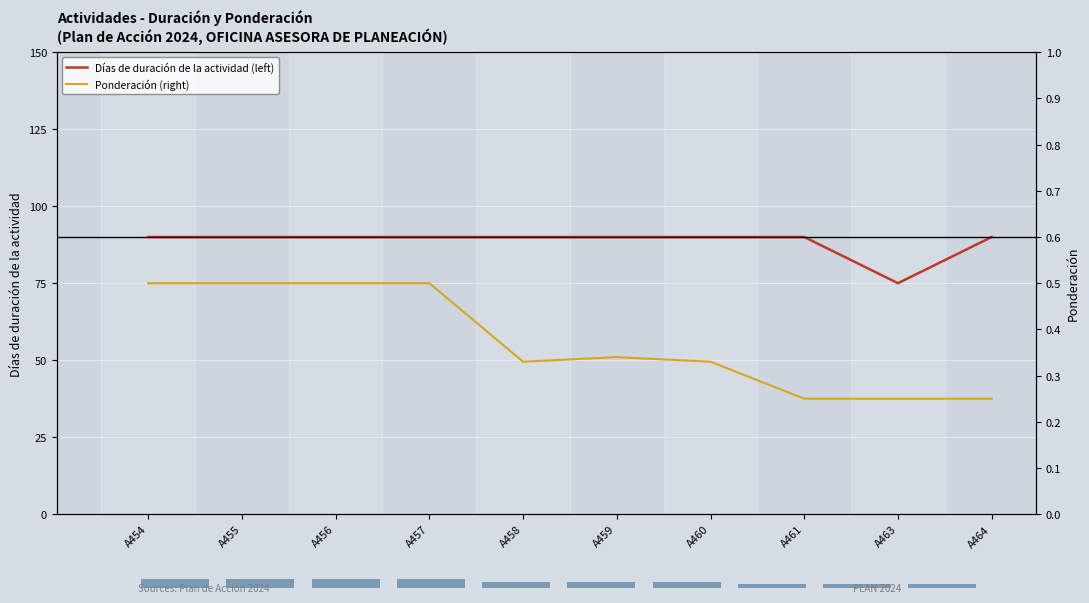

The value of Ponderación (right) at A454 is 0.2. True or false?

False